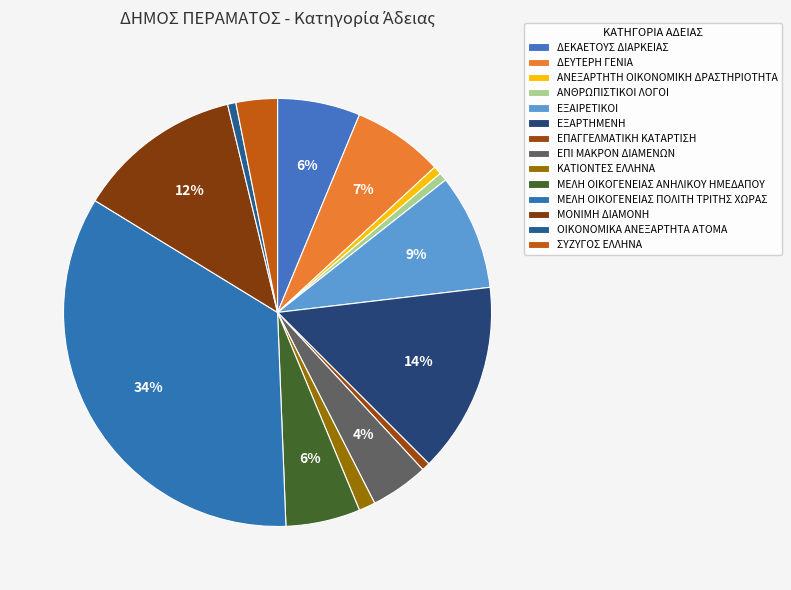

The ΚΑΤΙΟΝΤΕΣ ΕΛΛΗΝΑ slice represents 1% of the pie. True or false?

True